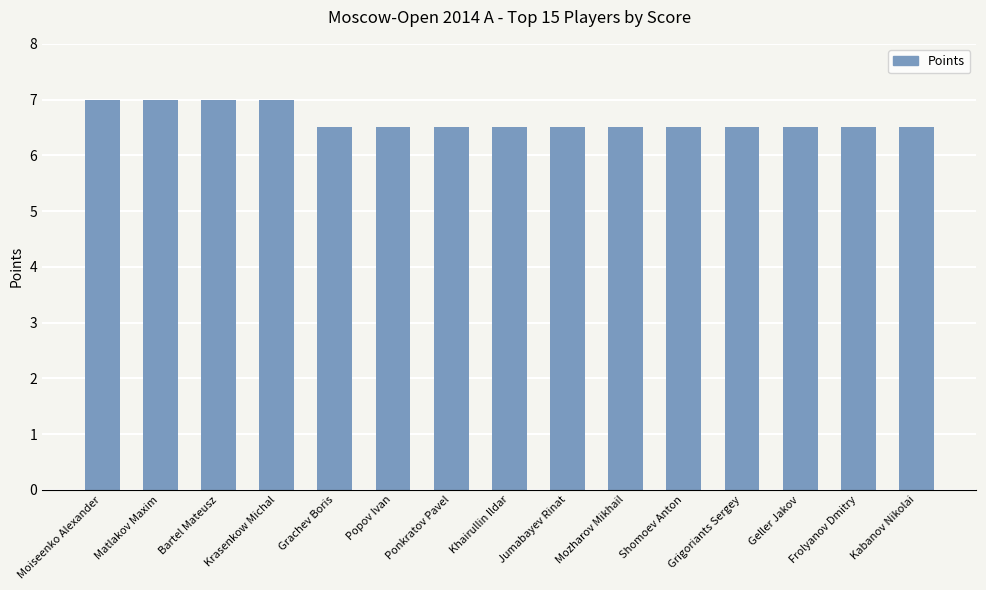

True or false: the data shows 7.0 at Bartel Mateusz.

True